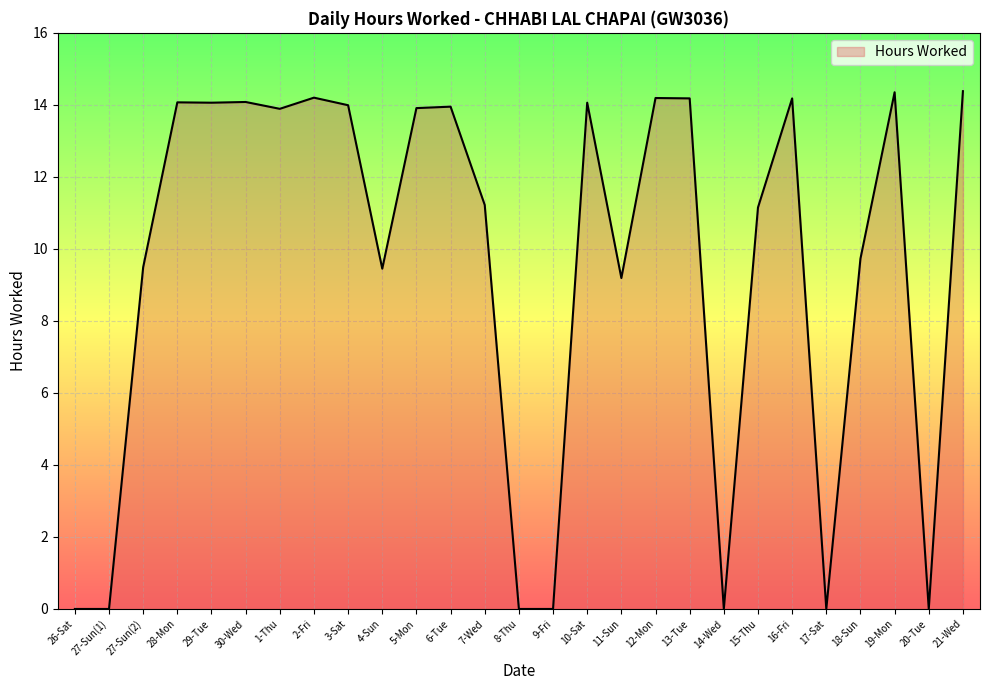

What position from the right is 18-Sun?

4